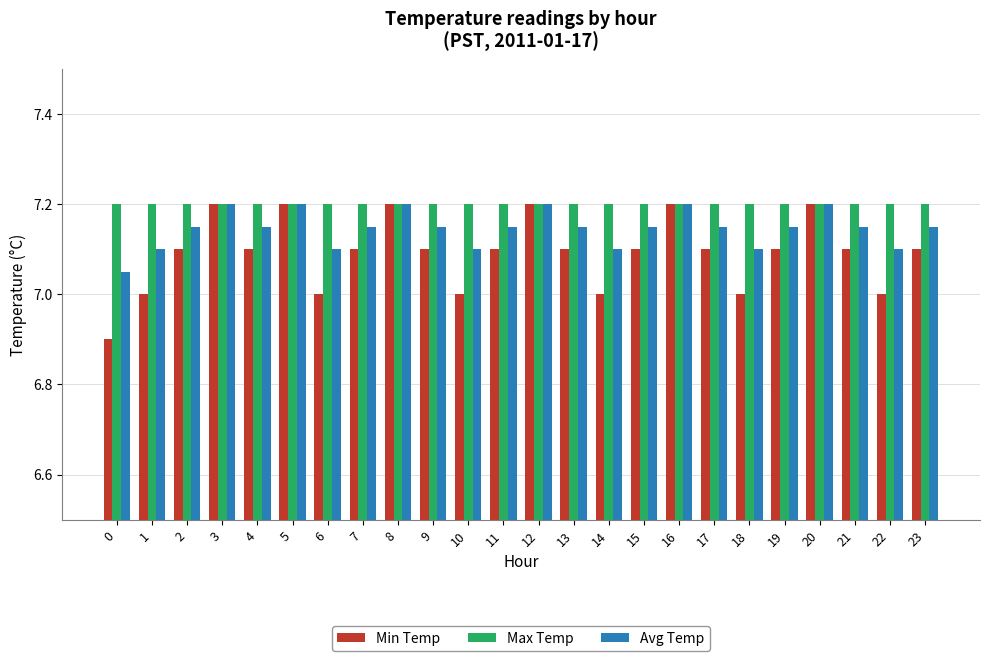

Count the number of categories in the chart.

24